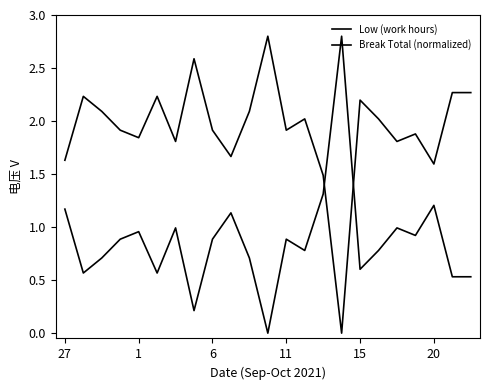

How many values in the Low (work hours) series exceed 1?

22